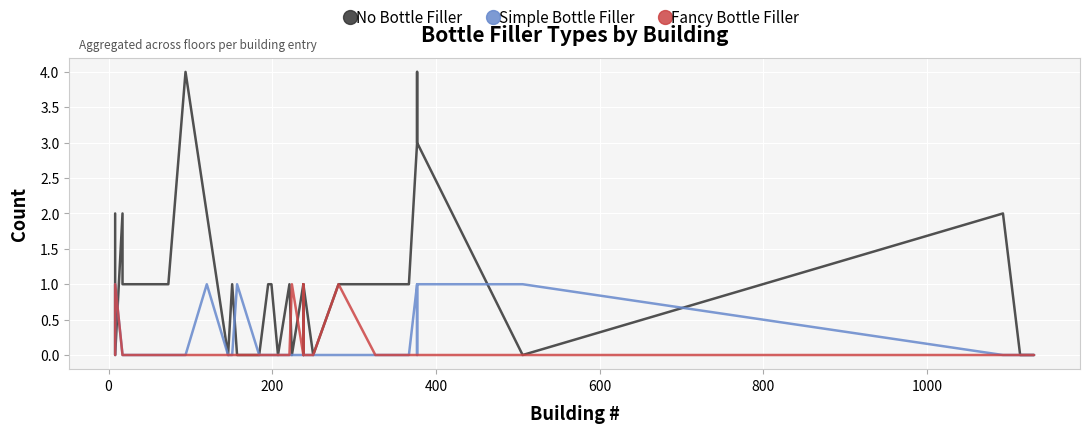

True or false: No Bottle Filler has more than 0 interior local peaks.

True